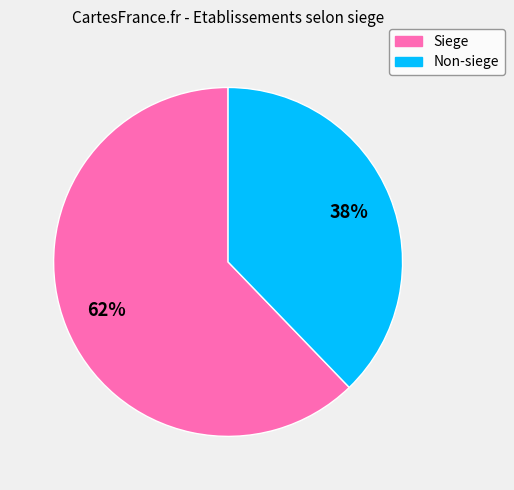

Is there a majority slice in this chart?

Yes